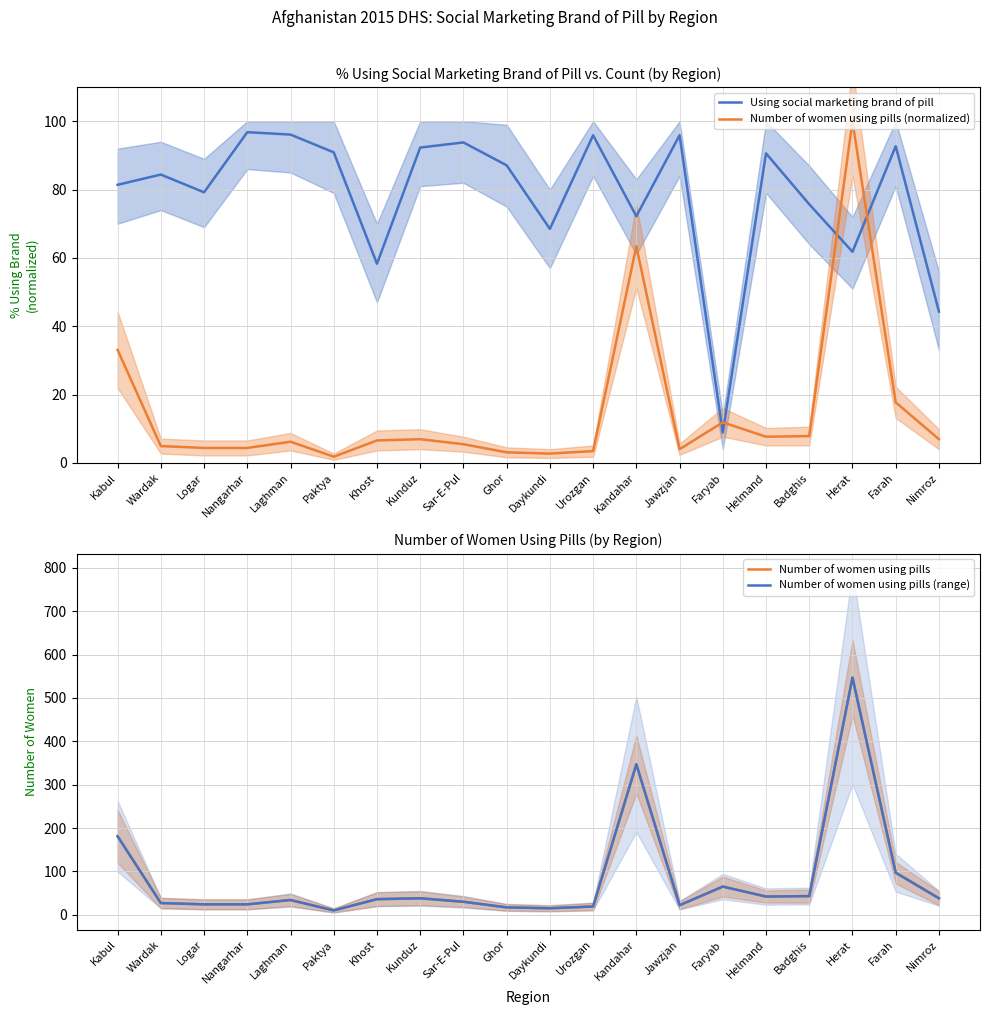

How many interior local peaks does the Number of women using pills (normalized) series have?

5